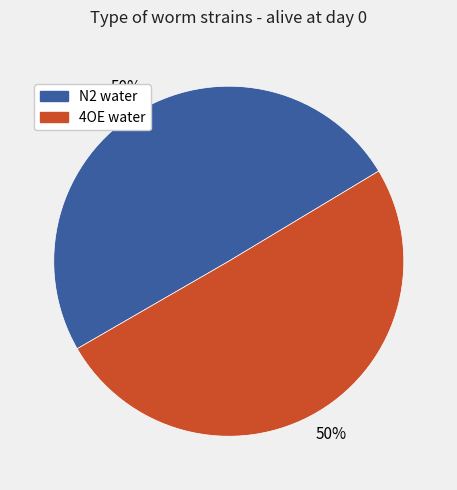

What is the ratio of the value at N2 water to the value at 4OE water?

1.0